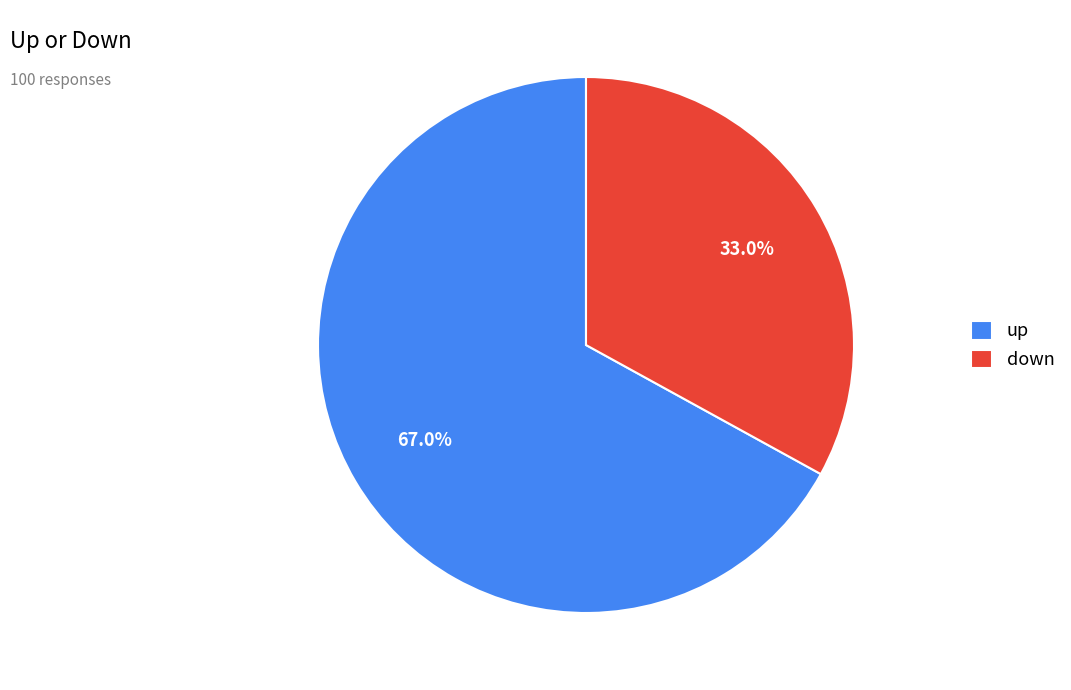

Does down account for over 50% of the chart?

No